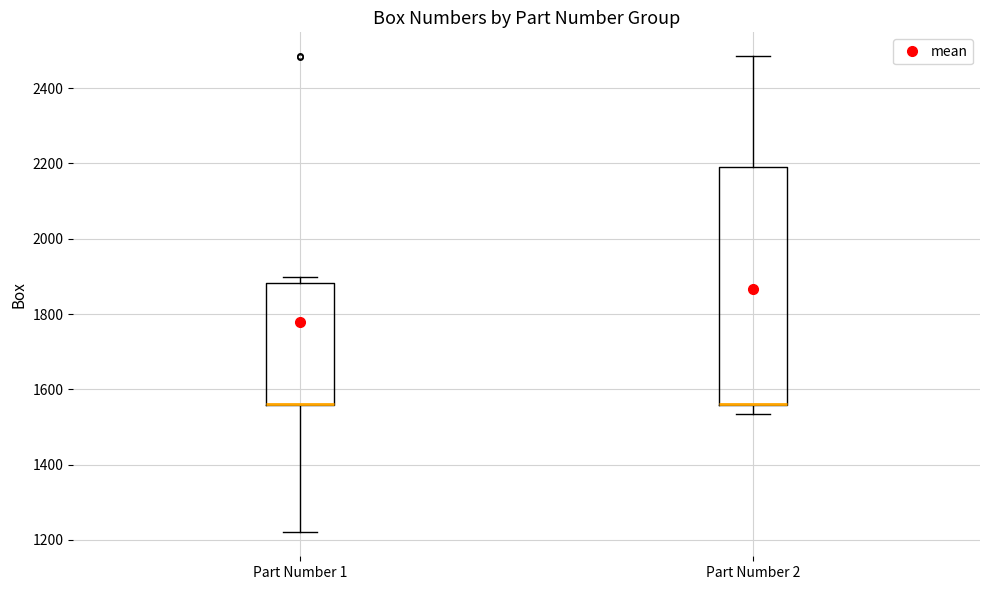

Which box is the tallest, from its lower edge to its upper edge?

Part Number 2